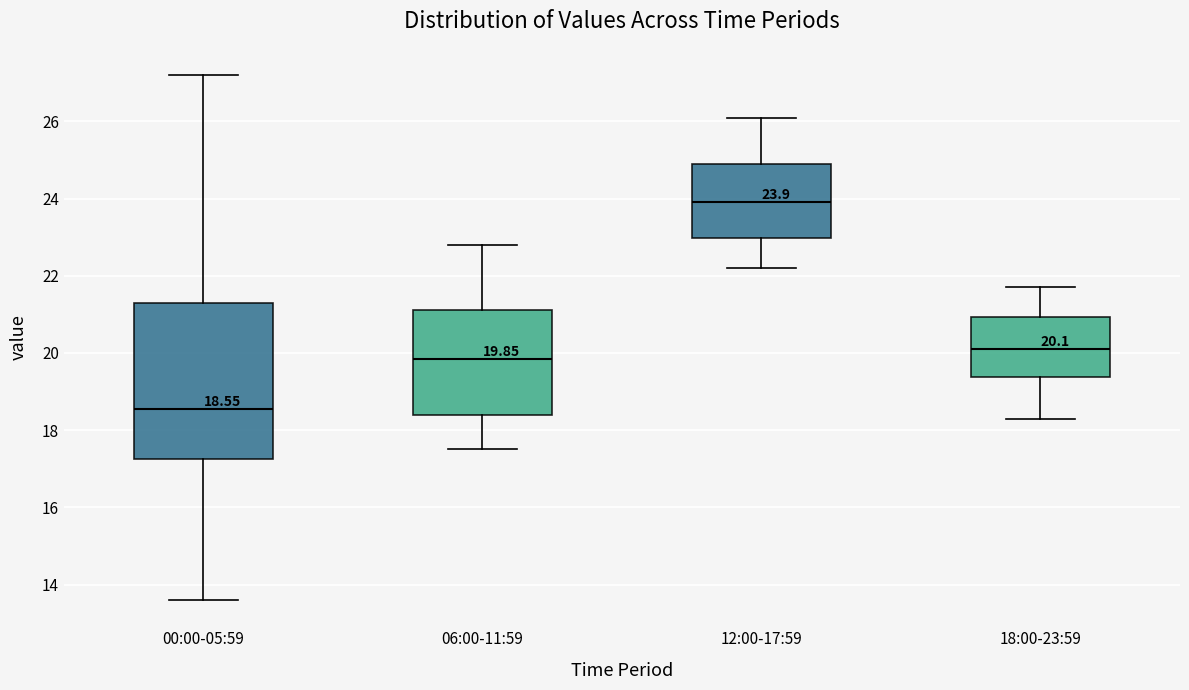

Comparing the boxes themselves (not the whiskers), which one is the tallest?

00:00-05:59